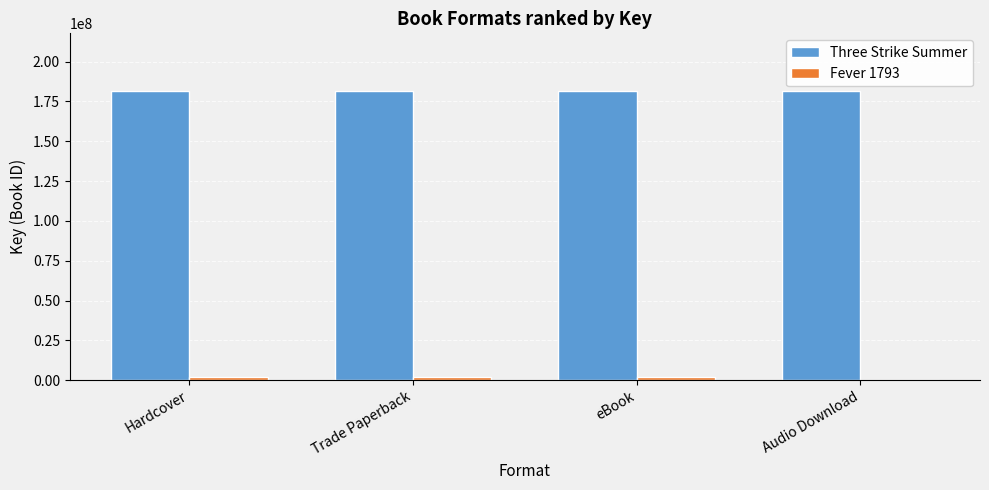

Which series has the largest total across all categories?

Three Strike Summer